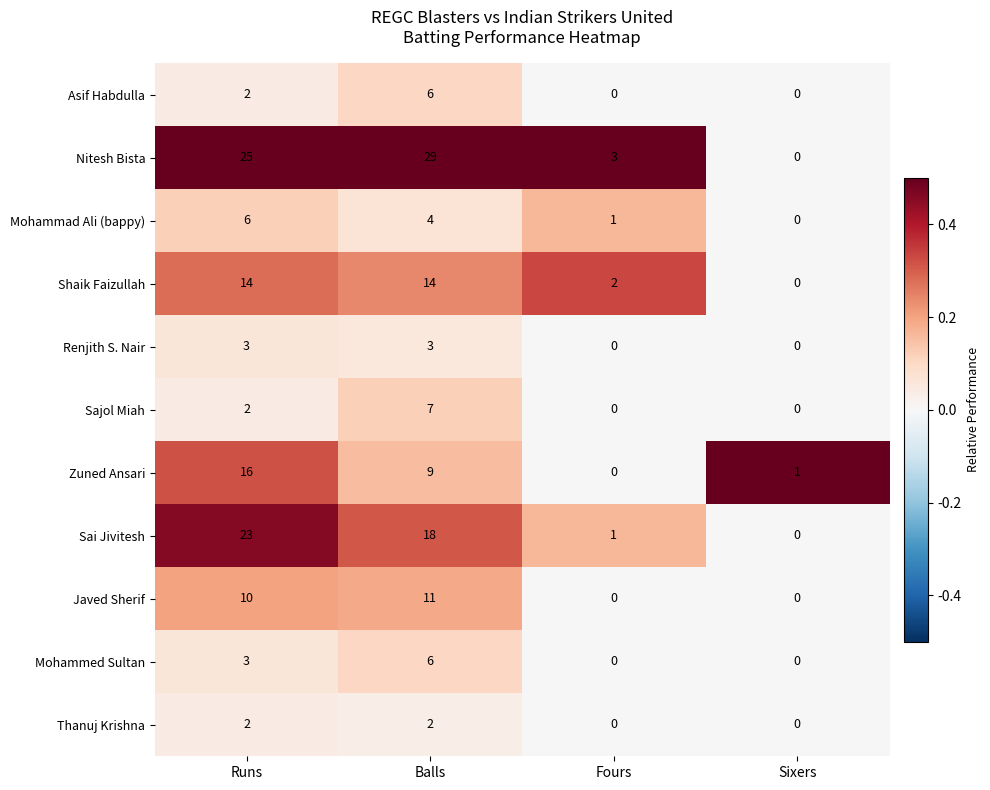

The Shaik Faizullah series shows 2 at Fours. True or false?

True